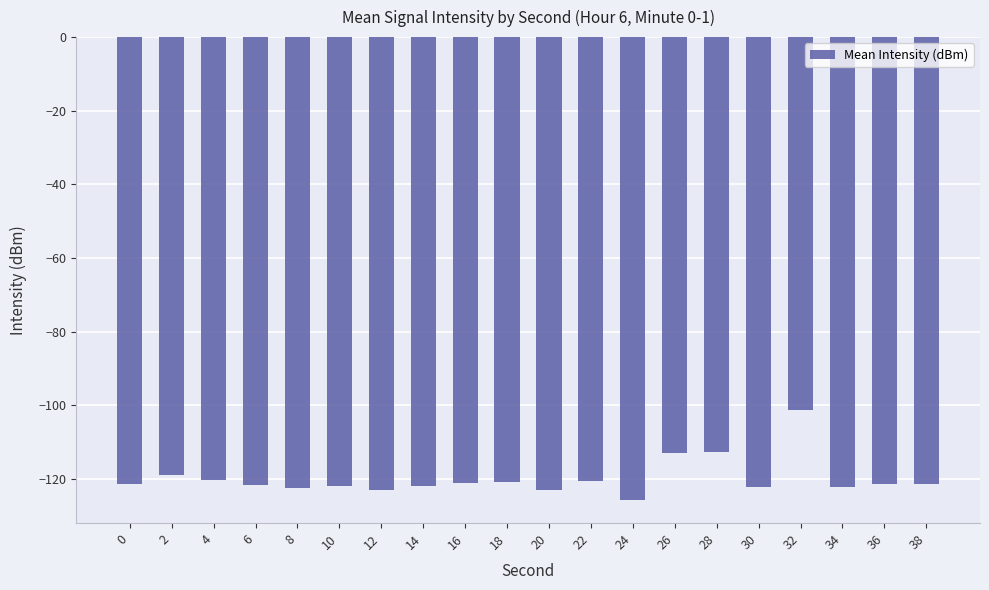

What is the difference between the maximum and minimum values?

24.3